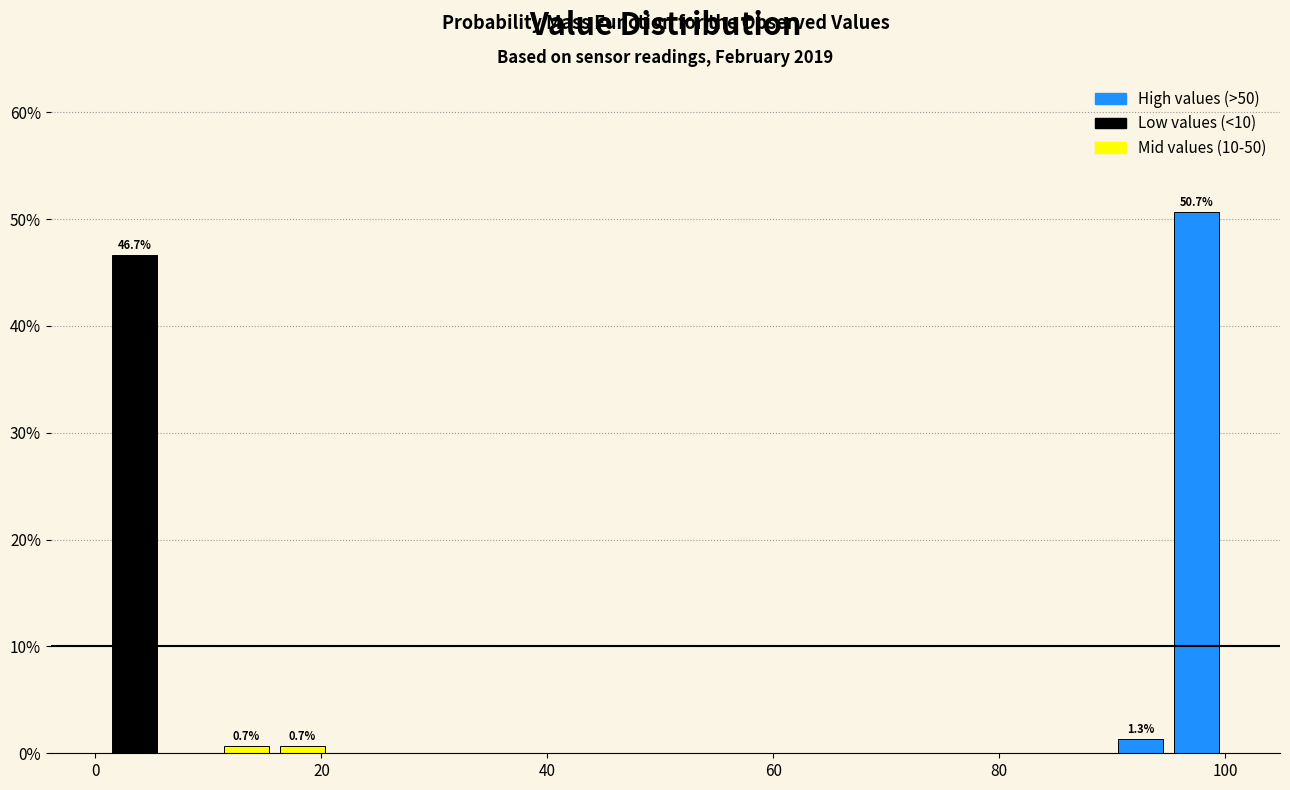

Around what value on the x-axis is the tallest bar? Give the approximate position of its centre, as read against the axis.

98